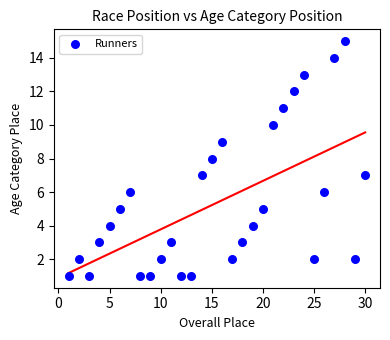

What is the range of Y values (max minus min)?

14